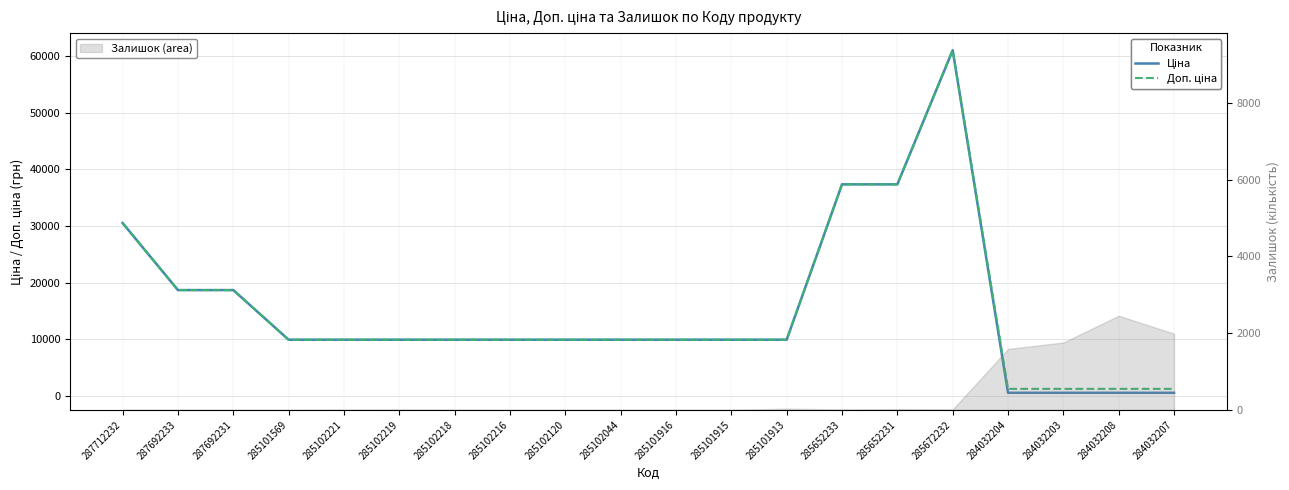

What position from the left is 285102120?

9